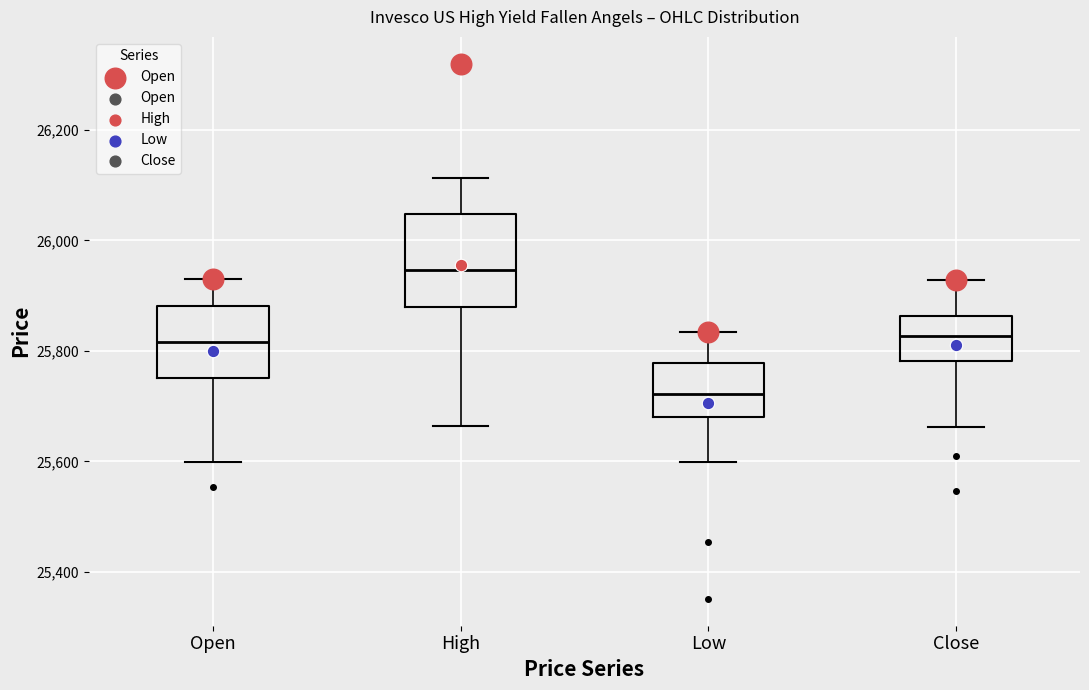

Where does the median line of the box for Low sit on the y-axis? The values are not printed on the chart, so give them approximately, as read against the axis.

25720